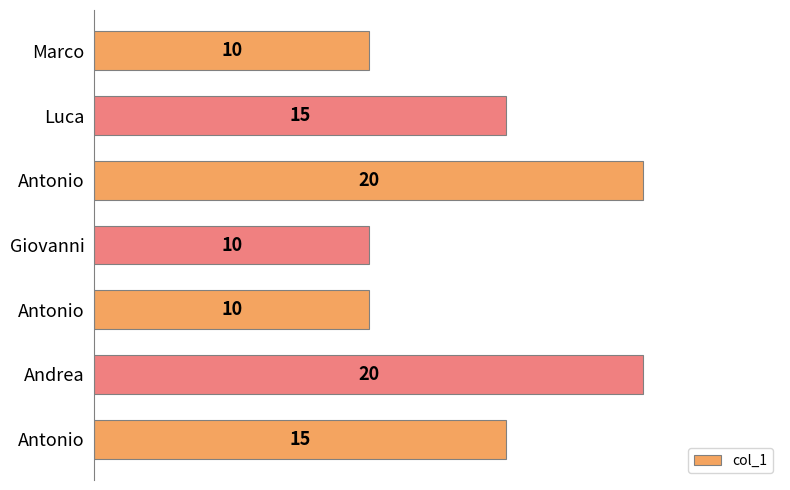

How many categories are shown in the chart?

7